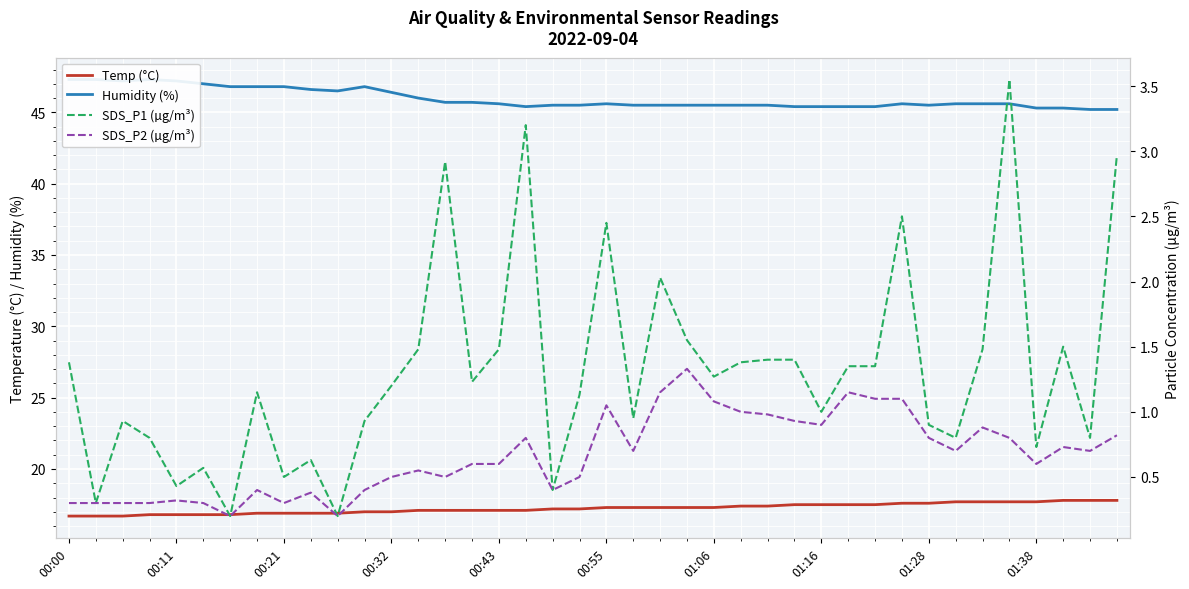

True or false: SDS_P2 (µg/m³) and Humidity (%) cross at least once.

False